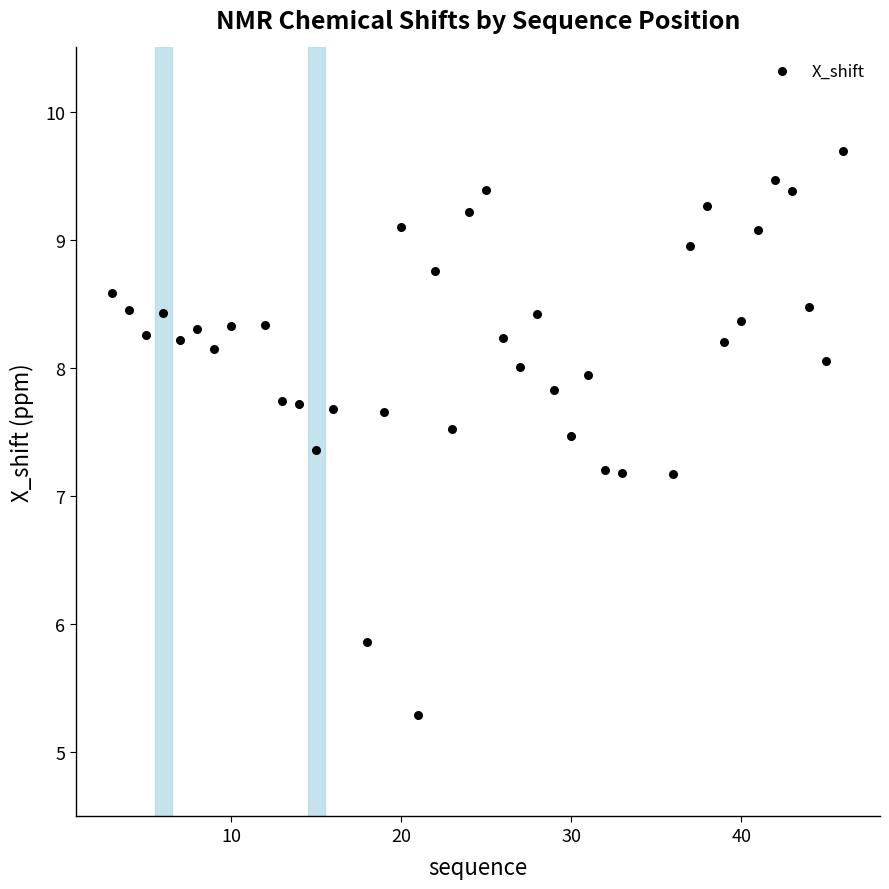

What is the range of Y values (max minus min)?

4.4